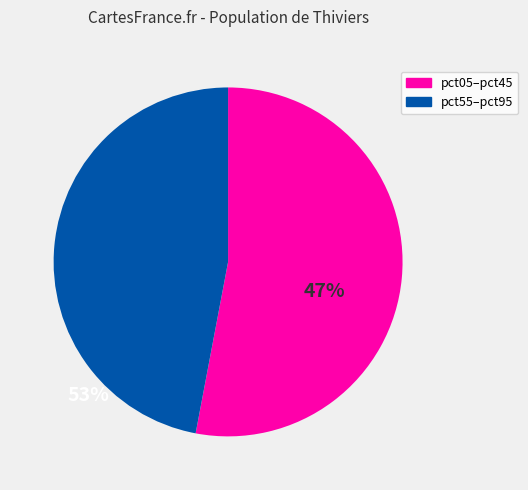

Is there any slice that represents more than half of the pie?

Yes